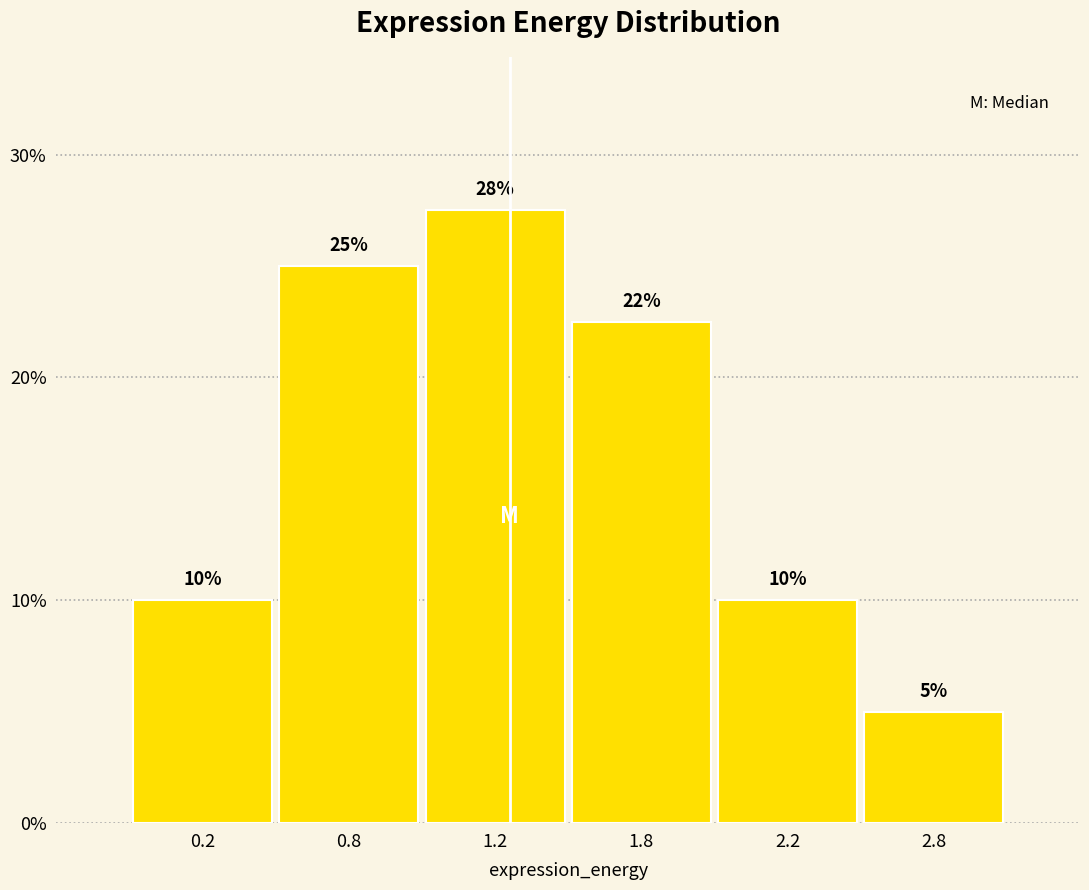

Between 1.8 and 0.8, which is larger?

0.8